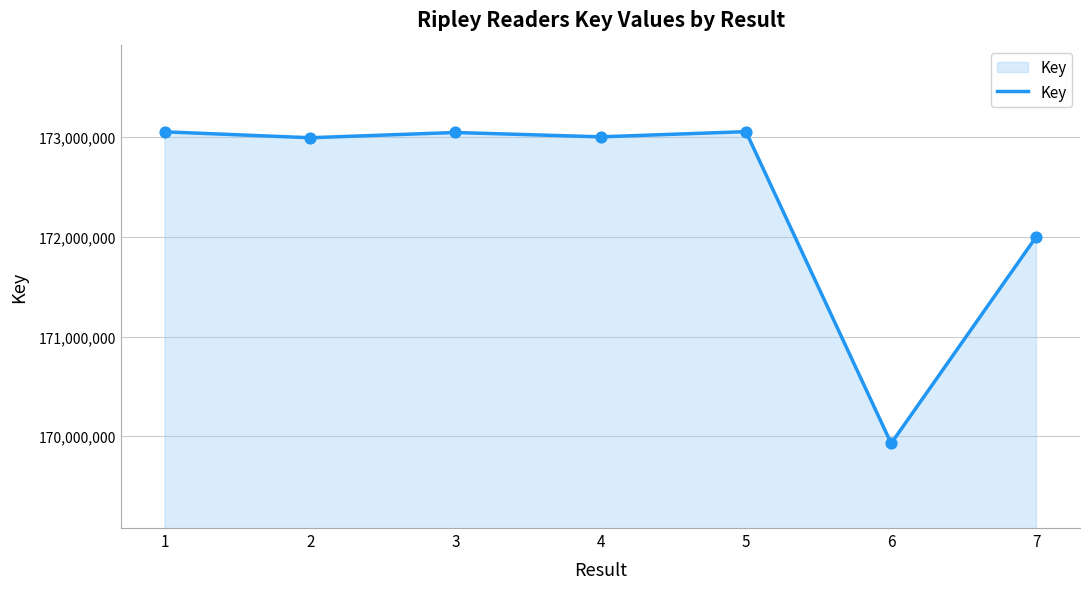

Which has a higher value, 5 or 2?

5